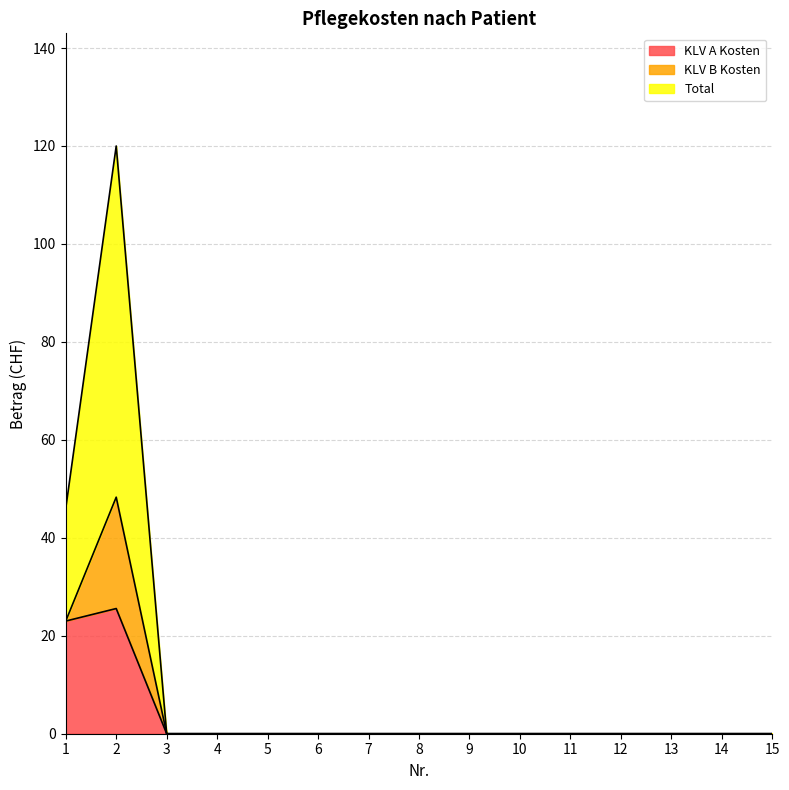

The value of KLV A Kosten at 1 is 23.0. True or false?

True